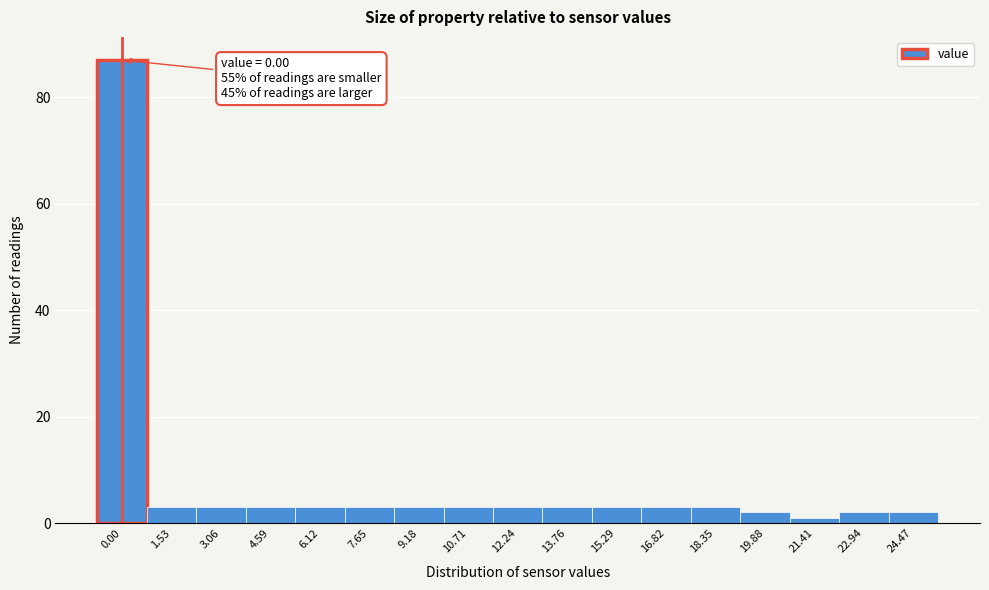

Reading left to right, transcribe all the data shown in this chart.

0.00=87	1.53=3	3.06=3	4.59=3	6.12=3	7.65=3	9.18=3	10.71=3	12.24=3	13.76=3	15.29=3	16.82=3	18.35=3	19.88=2	21.41=1	22.94=2	24.47=2